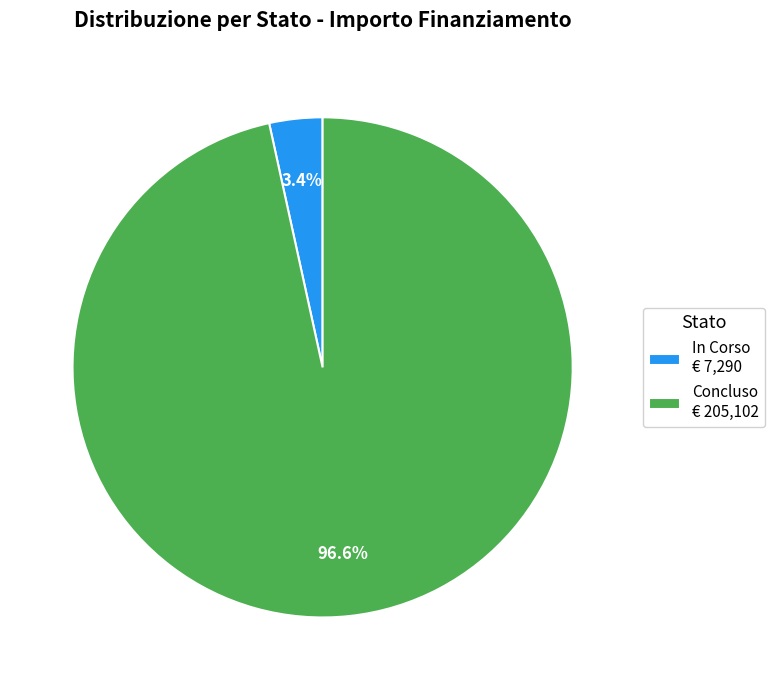

Does In Corso € 7,290 represent more than half of the total?

No